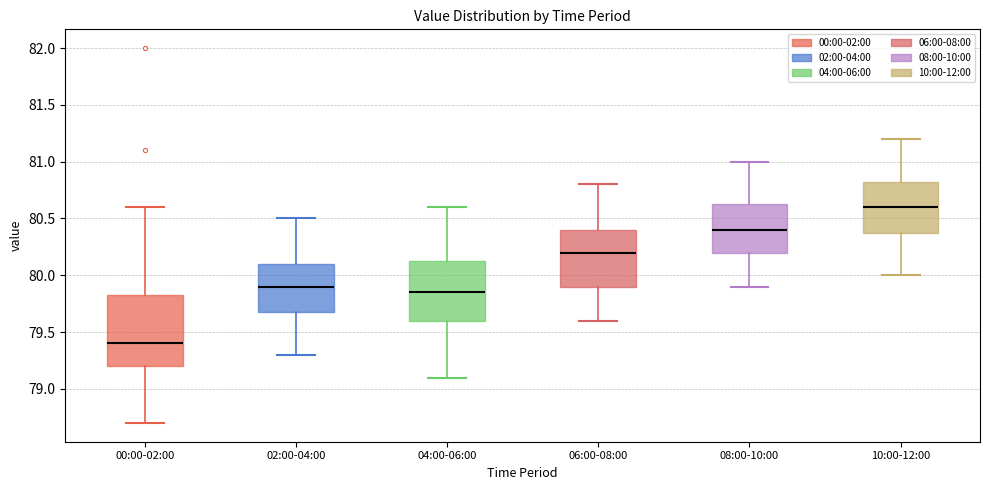

Reading left to right, read every box against the y-axis: the position of its median line, the range the box covers, and the ends of its whiskers. The values are not printed on the chart, so give them approximately, as read against the axis.

00:00-02:00: median 79.40, box 79.20 to 79.85, whiskers 78.70 to 80.60
02:00-04:00: median 79.90, box 79.70 to 80.10, whiskers 79.30 to 80.50
04:00-06:00: median 79.85, box 79.60 to 80.15, whiskers 79.10 to 80.60
06:00-08:00: median 80.20, box 79.90 to 80.40, whiskers 79.60 to 80.80
08:00-10:00: median 80.40, box 80.20 to 80.65, whiskers 79.90 to 81.00
10:00-12:00: median 80.60, box 80.40 to 80.85, whiskers 80.00 to 81.20